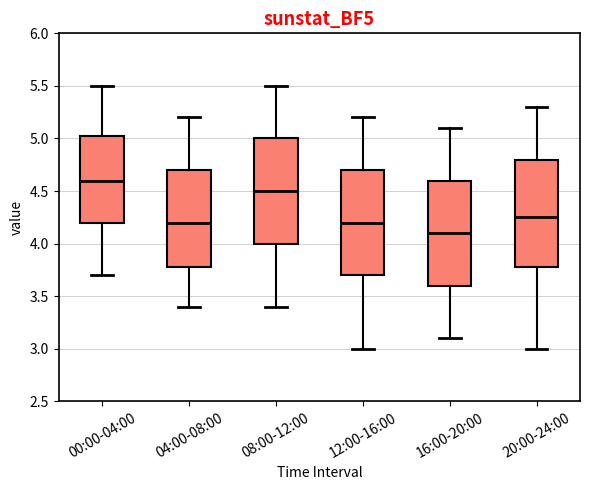

Which box's median line is the highest?

00:00-04:00